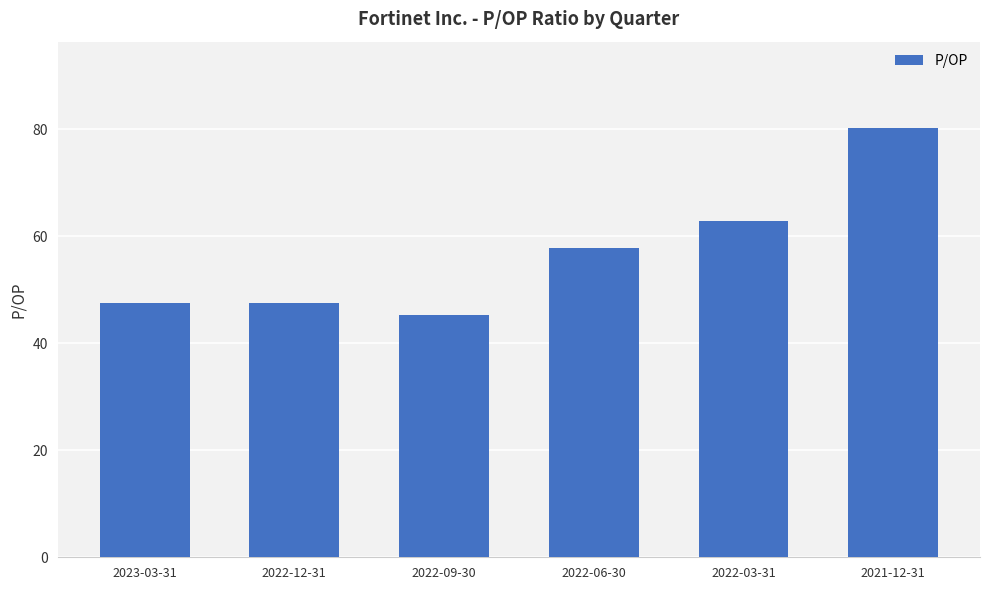

At which label does the data first exceed 57?

2022-06-30